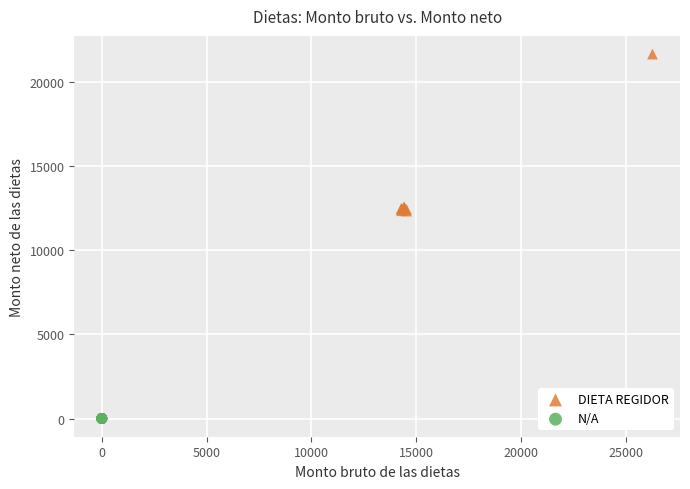

Which series reaches the maximum Y coordinate?

DIETA REGIDOR